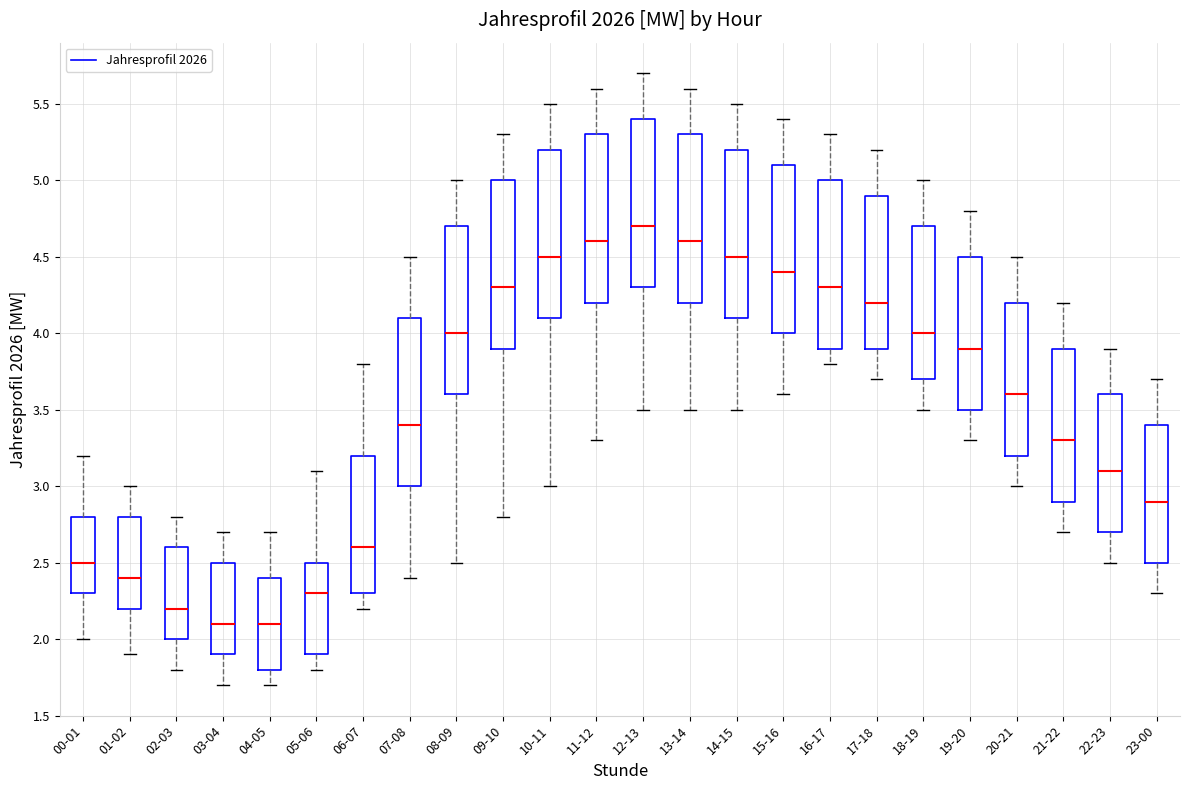

Reading left to right, transcribe this box plot: for each box, give where its median line is, the range the box spans, and where its two whiskers end, as read against the y-axis. The values are not printed on the chart, so give them approximately, as read against the axis.

00-01: median 2.5, box 2.3 to 2.8, whiskers 2.0 to 3.2
01-02: median 2.4, box 2.2 to 2.8, whiskers 1.9 to 3.0
02-03: median 2.2, box 2.0 to 2.6, whiskers 1.8 to 2.8
03-04: median 2.1, box 1.9 to 2.5, whiskers 1.7 to 2.7
04-05: median 2.1, box 1.8 to 2.4, whiskers 1.7 to 2.7
05-06: median 2.3, box 1.9 to 2.5, whiskers 1.8 to 3.1
06-07: median 2.6, box 2.3 to 3.2, whiskers 2.2 to 3.8
07-08: median 3.4, box 3.0 to 4.1, whiskers 2.4 to 4.5
08-09: median 4.0, box 3.6 to 4.7, whiskers 2.5 to 5.0
09-10: median 4.3, box 3.9 to 5.0, whiskers 2.8 to 5.3
10-11: median 4.5, box 4.1 to 5.2, whiskers 3.0 to 5.5
11-12: median 4.6, box 4.2 to 5.3, whiskers 3.3 to 5.6
12-13: median 4.7, box 4.3 to 5.4, whiskers 3.5 to 5.7
13-14: median 4.6, box 4.2 to 5.3, whiskers 3.5 to 5.6
14-15: median 4.5, box 4.1 to 5.2, whiskers 3.5 to 5.5
15-16: median 4.4, box 4.0 to 5.1, whiskers 3.6 to 5.4
16-17: median 4.3, box 3.9 to 5.0, whiskers 3.8 to 5.3
17-18: median 4.2, box 3.9 to 4.9, whiskers 3.7 to 5.2
18-19: median 4.0, box 3.7 to 4.7, whiskers 3.5 to 5.0
19-20: median 3.9, box 3.5 to 4.5, whiskers 3.3 to 4.8
20-21: median 3.6, box 3.2 to 4.2, whiskers 3.0 to 4.5
21-22: median 3.3, box 2.9 to 3.9, whiskers 2.7 to 4.2
22-23: median 3.1, box 2.7 to 3.6, whiskers 2.5 to 3.9
23-00: median 2.9, box 2.5 to 3.4, whiskers 2.3 to 3.7